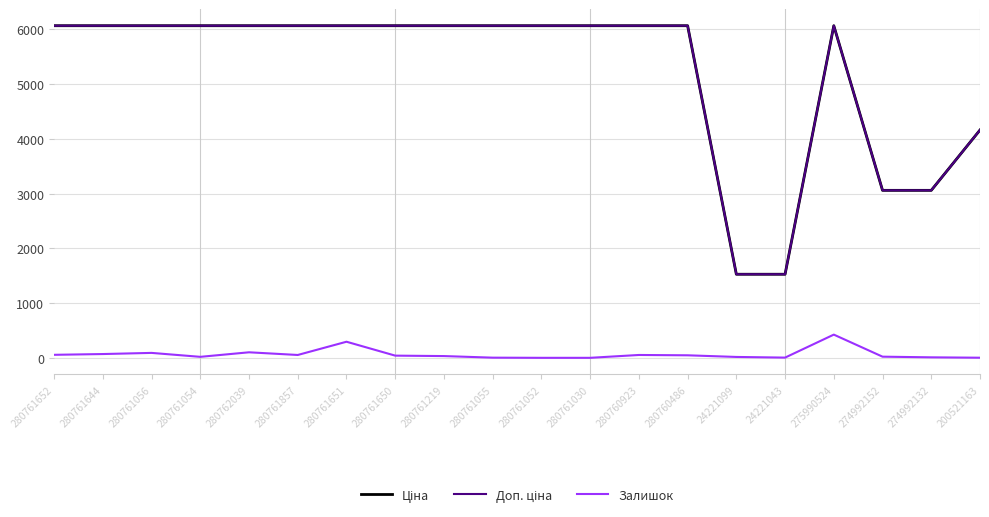

Does the chart have visible grid lines?

Yes